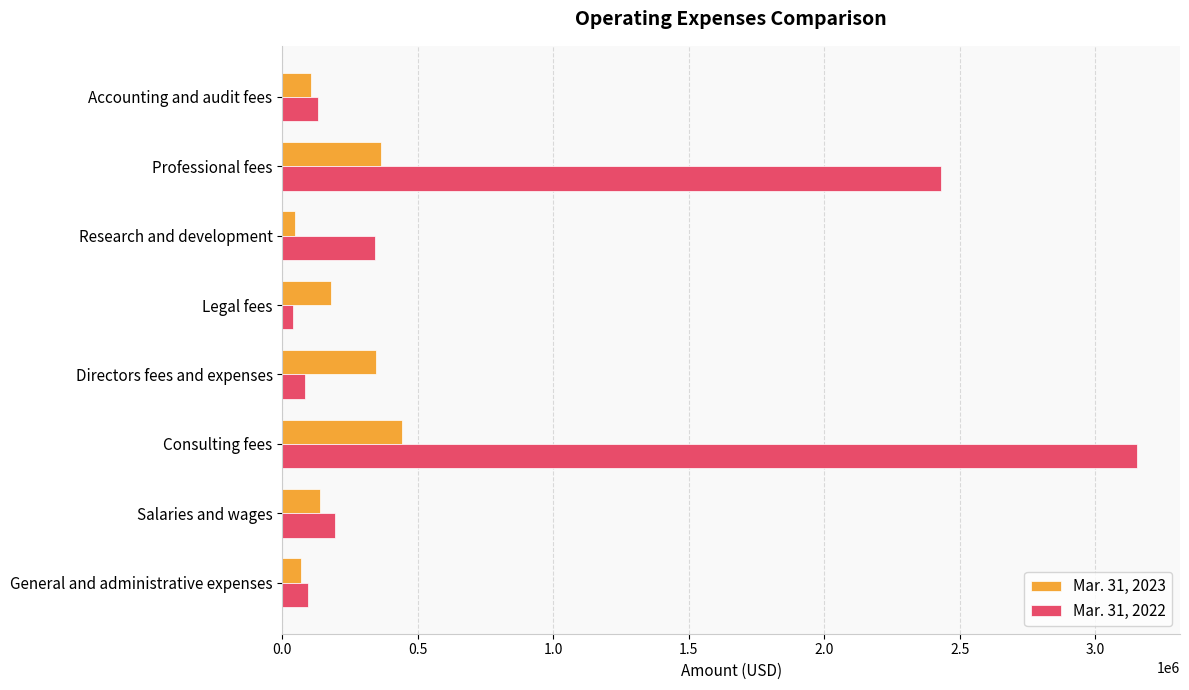

At which label is Mar. 31, 2022 closest to 1596920?

Professional fees